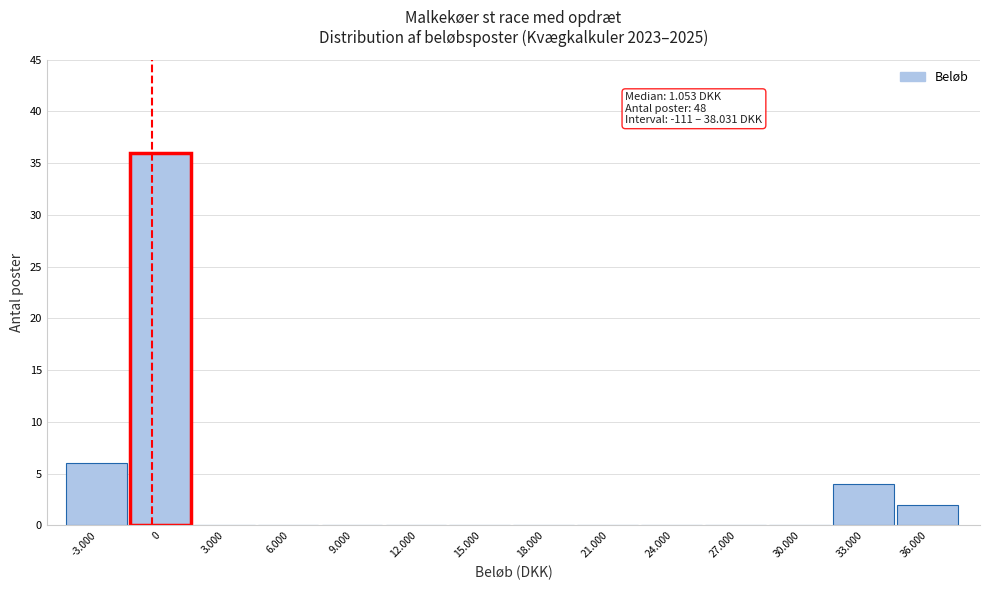

Reading left to right, extract all data points from this chart.

-3.000=6	0=36	3.000=0	6.000=0	9.000=0	12.000=0	15.000=0	18.000=0	21.000=0	24.000=0	27.000=0	30.000=0	33.000=4	36.000=2